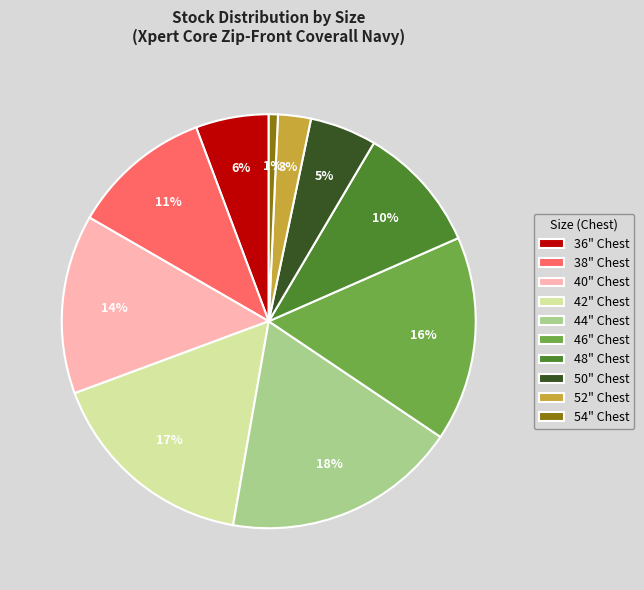

Between 44" Chest and 54" Chest, which is larger?

44" Chest